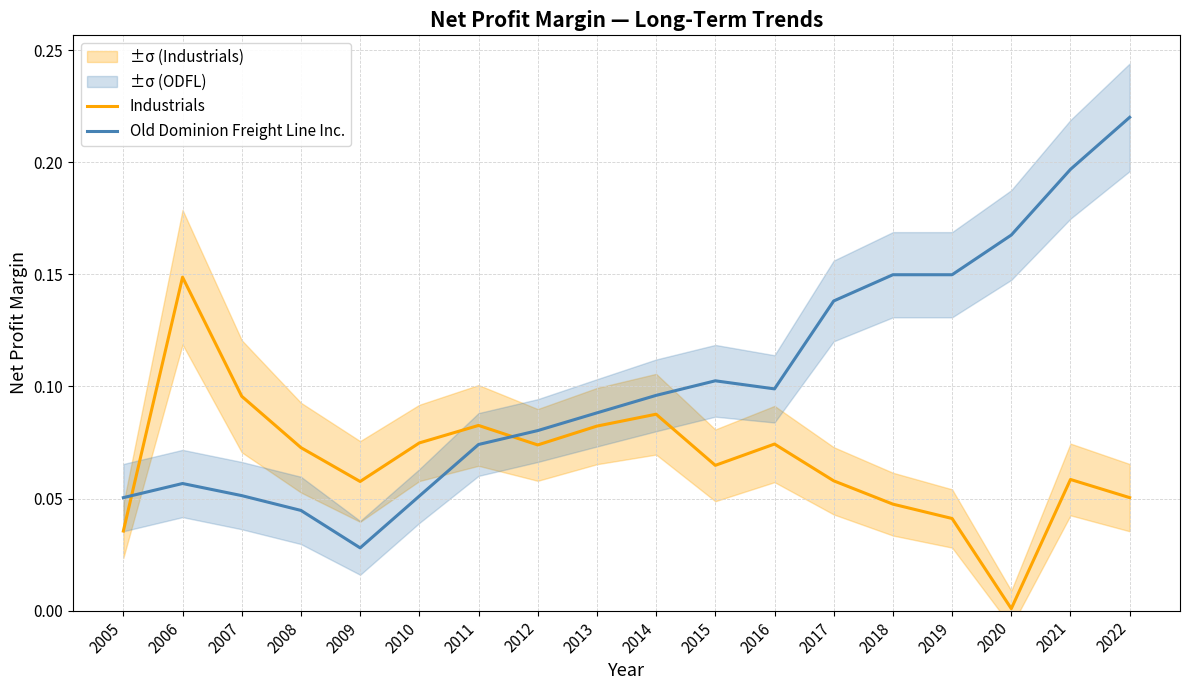

How many intersections are there between Old Dominion Freight Line Inc. and Industrials?

2